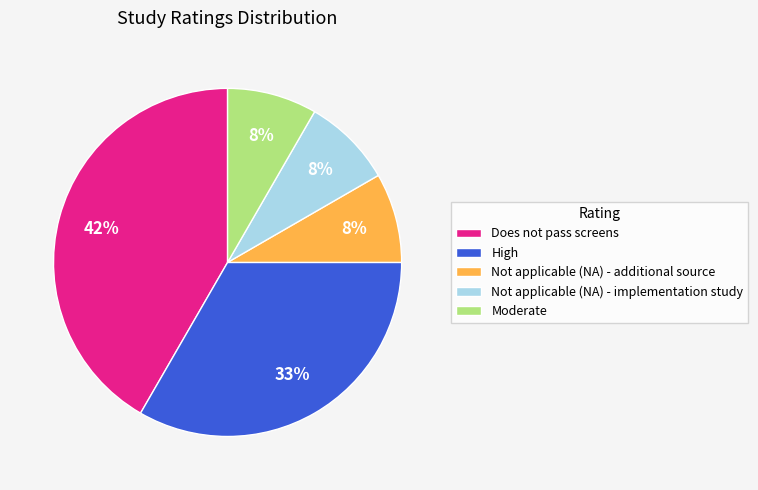

Do Not applicable (NA) - additional source and Not applicable (NA) - implementation study together represent more than half of the pie?

No